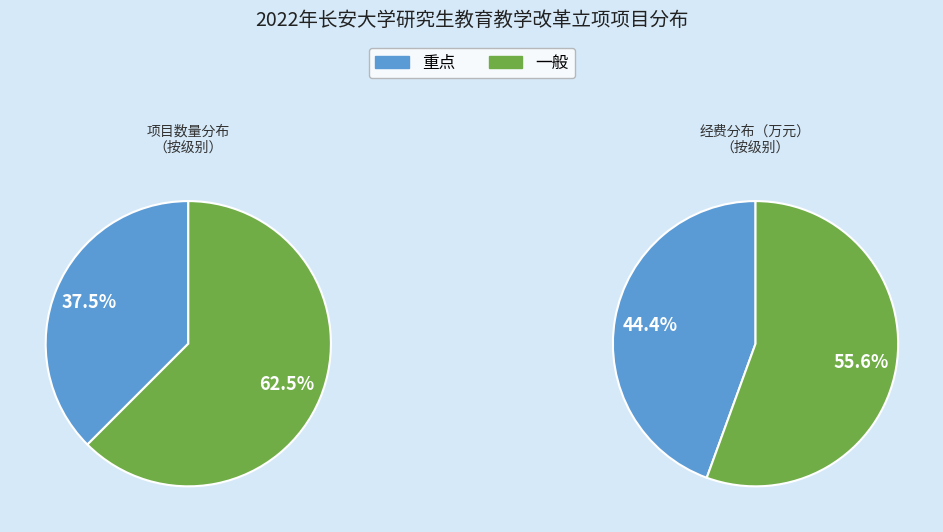

Rank the categories by value from highest to lowest.

一般, 重点